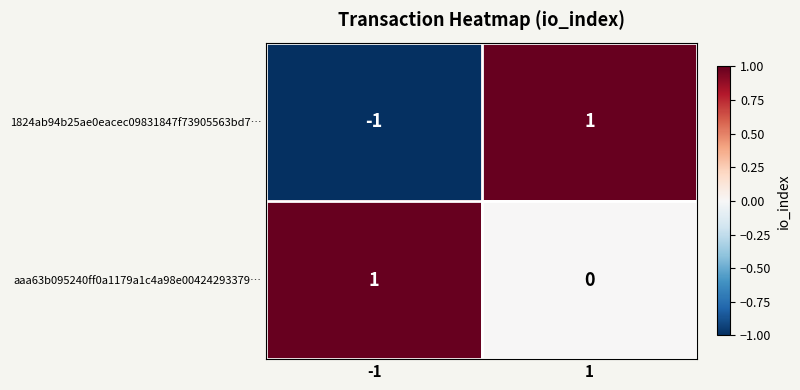

Which series changed the most between -1 and 1?

1824ab94b25ae0eacec09831847f73905563bd7…